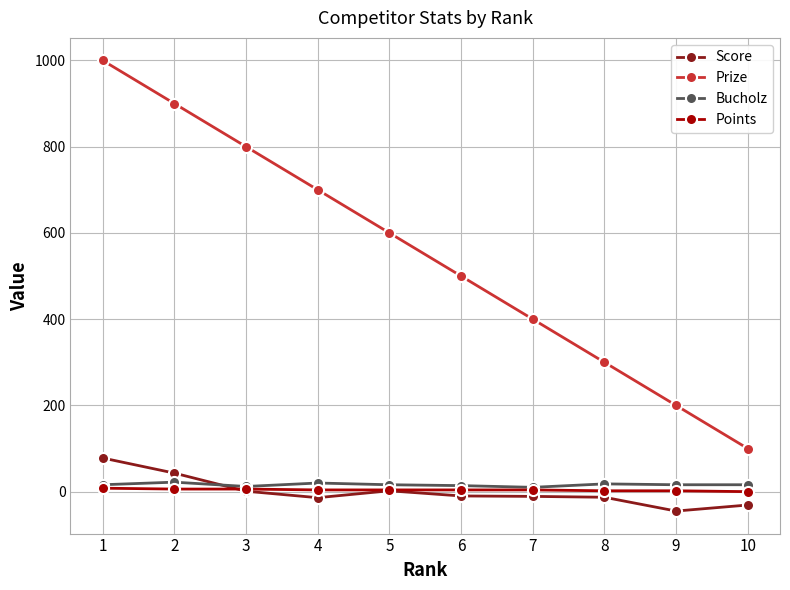

The value of Prize at 3 is 800. True or false?

True